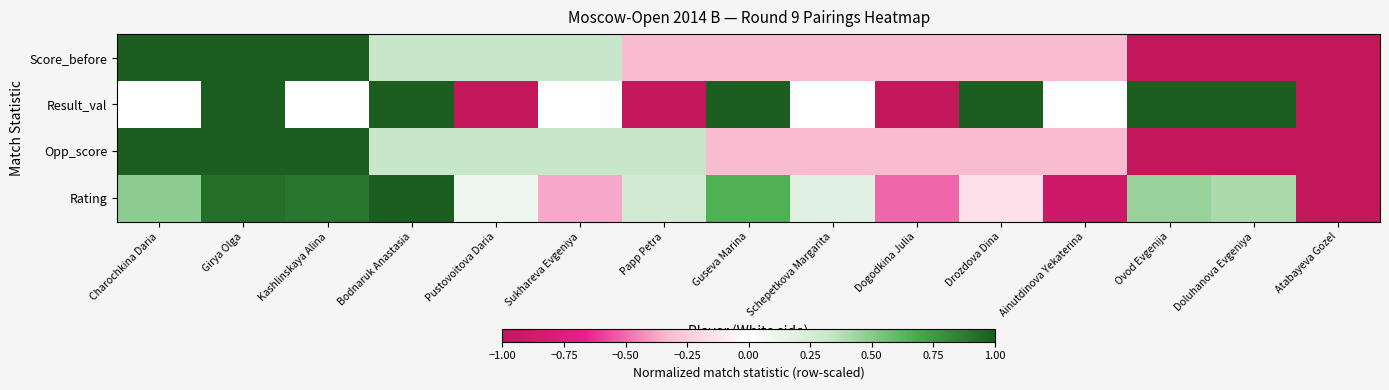

At which category is the sum across all series the highest?

Girya Olga